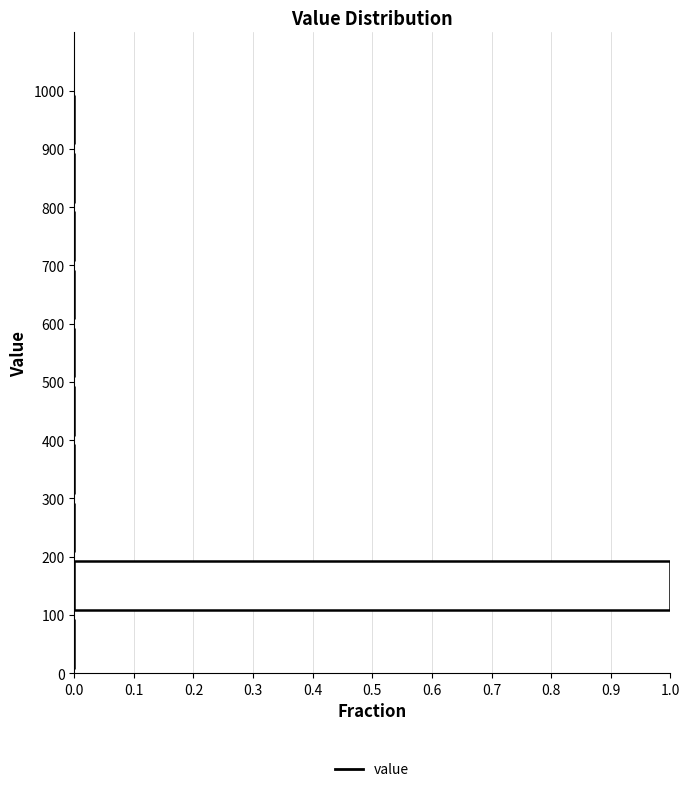

Reading bottom to top, list every bar in this chart as the range it spans on the y-axis followed by its length. The values are not printed on the chart, so give them approximately, as read against the axis.

0 to 100: 0
100 to 200: 1
200 to 300: 0
300 to 400: 0
400 to 500: 0
500 to 600: 0
600 to 700: 0
700 to 800: 0
800 to 900: 0
900 to 1000: 0